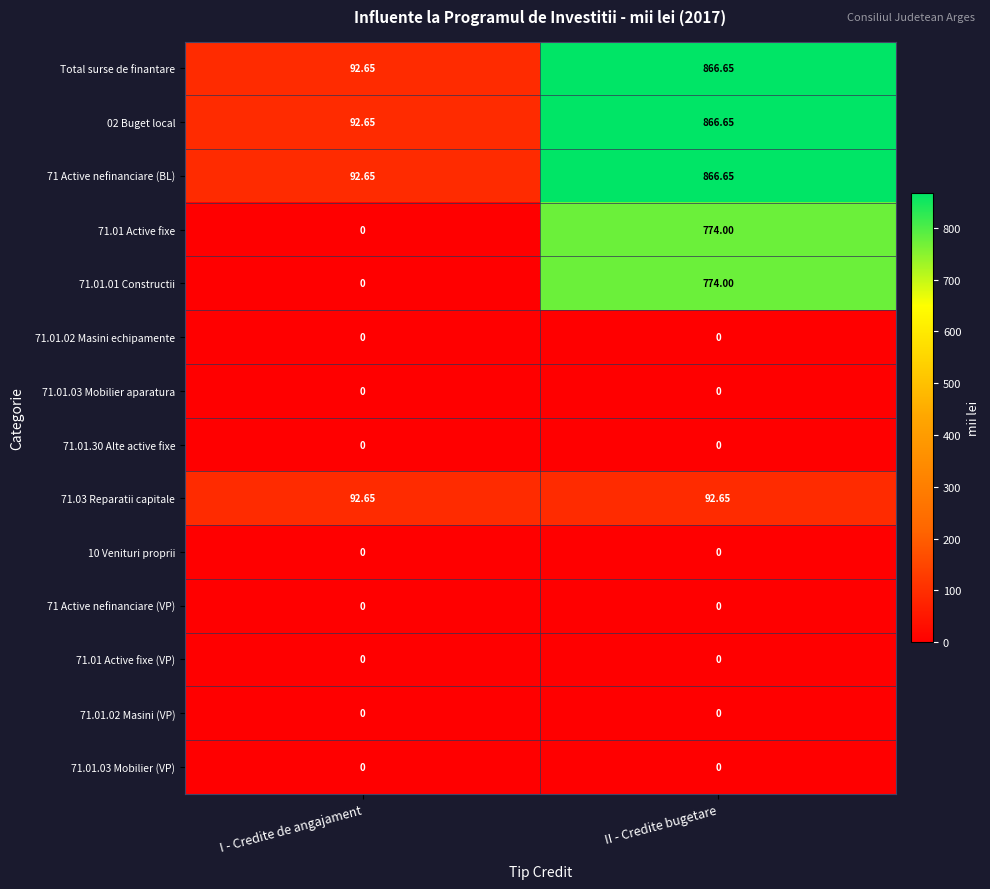

List the labels in order of 71.01 Active fixe value, largest first.

II - Credite bugetare, I - Credite de angajament